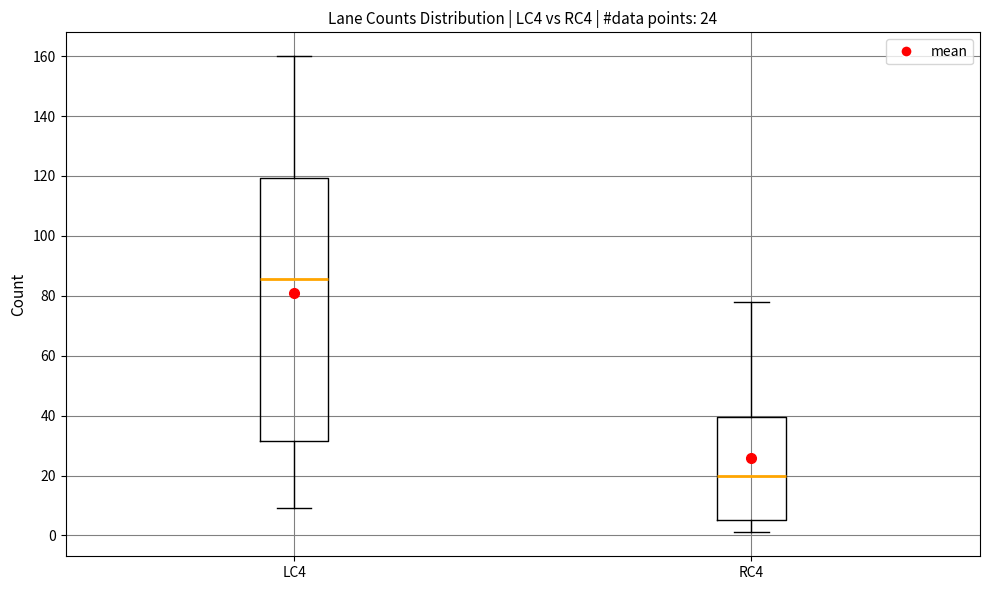

Which box is the tallest, from its lower edge to its upper edge?

LC4